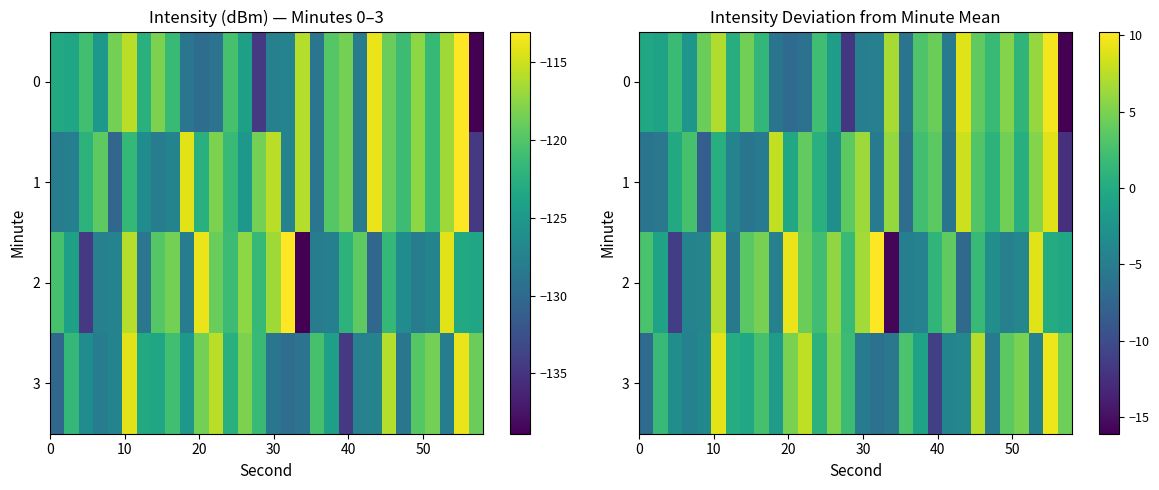

At how many categories does at least one series exceed -11?

30